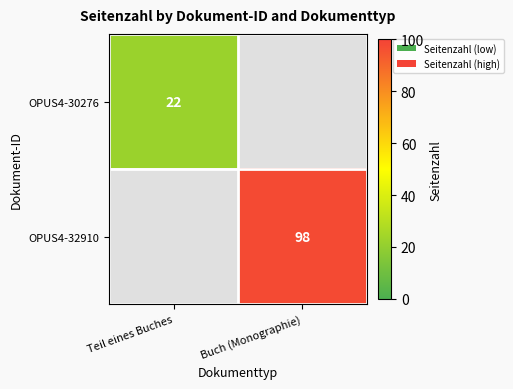

The value of OPUS4-30276 at Teil eines Buches is 22. True or false?

True